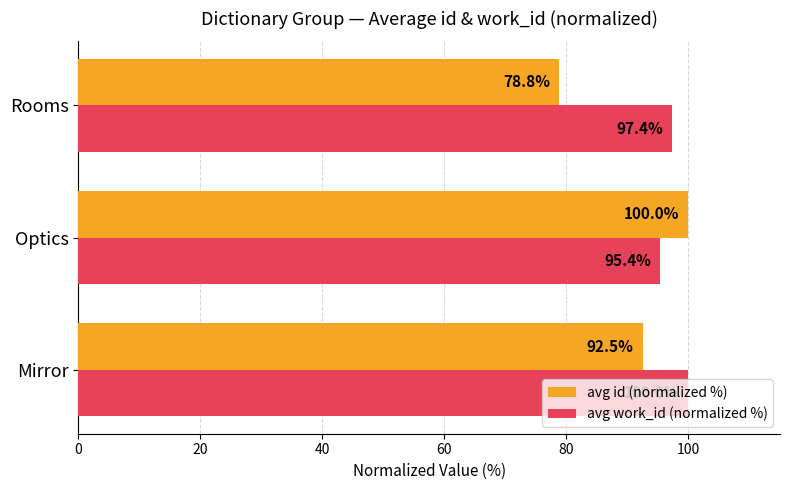

What is the minimum value for avg id (normalized %)?

78.8